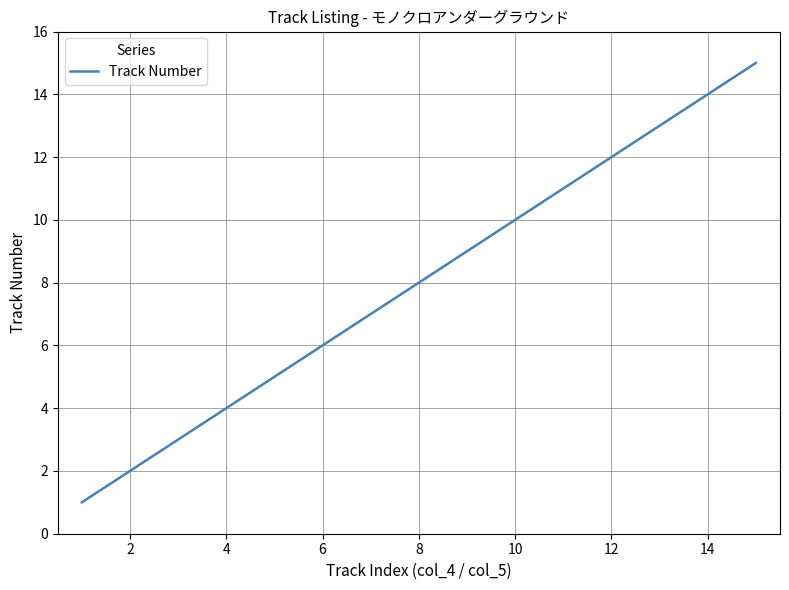

What is the maximum value shown in the chart?

15